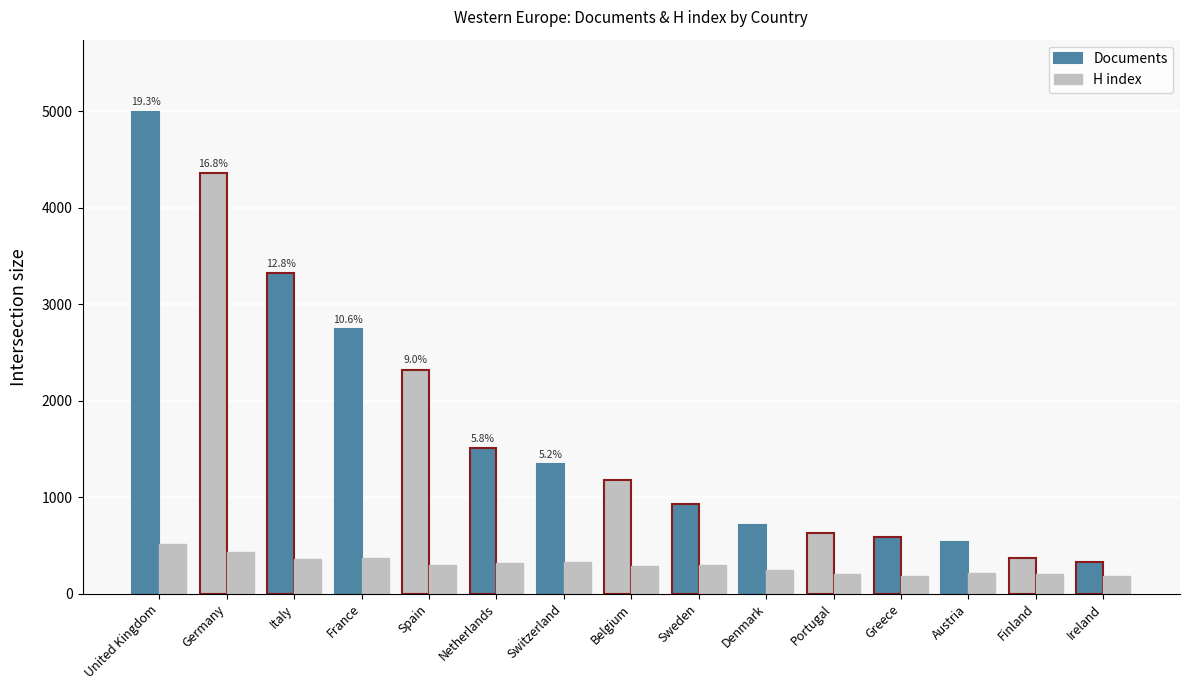

How many bars are there in each group?

2